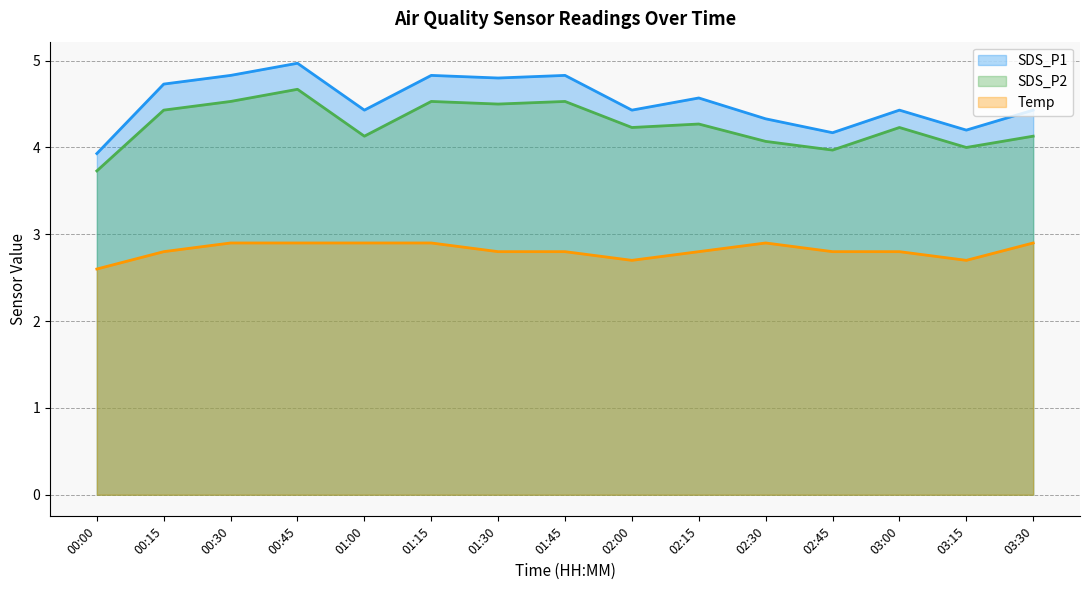

Reading right to left, extract all data points from this chart.

SDS_P1: 4.4	4.2	4.4	4.2	4.3	4.6	4.4	4.8	4.8	4.8	4.4	5.0	4.8	4.7	3.9
SDS_P2: 4.1	4.0	4.2	4.0	4.1	4.3	4.2	4.5	4.5	4.5	4.1	4.7	4.5	4.4	3.7
Temp: 2.9	2.7	2.8	2.8	2.9	2.8	2.7	2.8	2.8	2.9	2.9	2.9	2.9	2.8	2.6